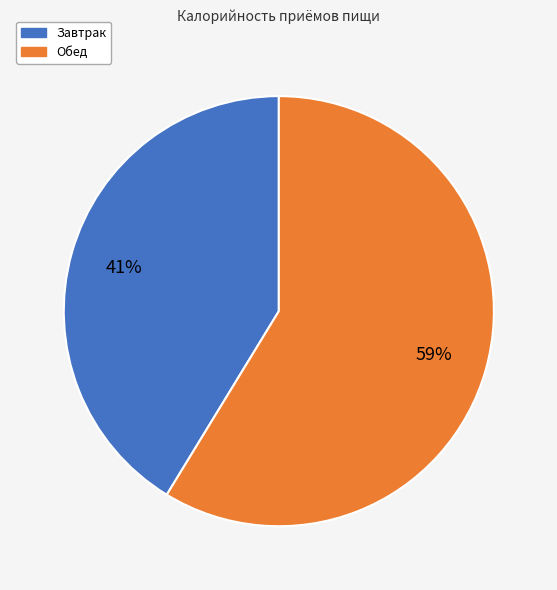

What percentage is the Завтрак slice, to the nearest percent?

41%